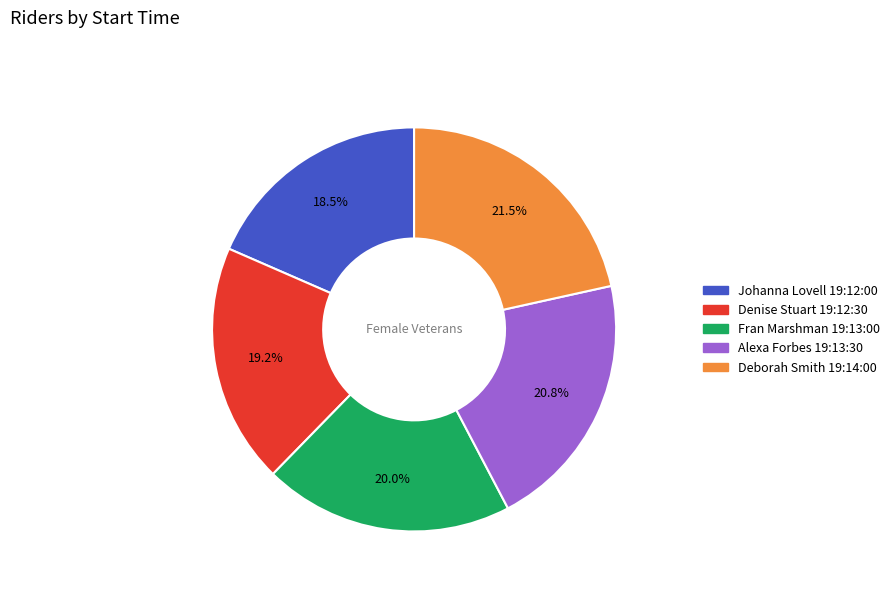

Does Deborah Smith 19:14:00 account for over 50% of the chart?

No